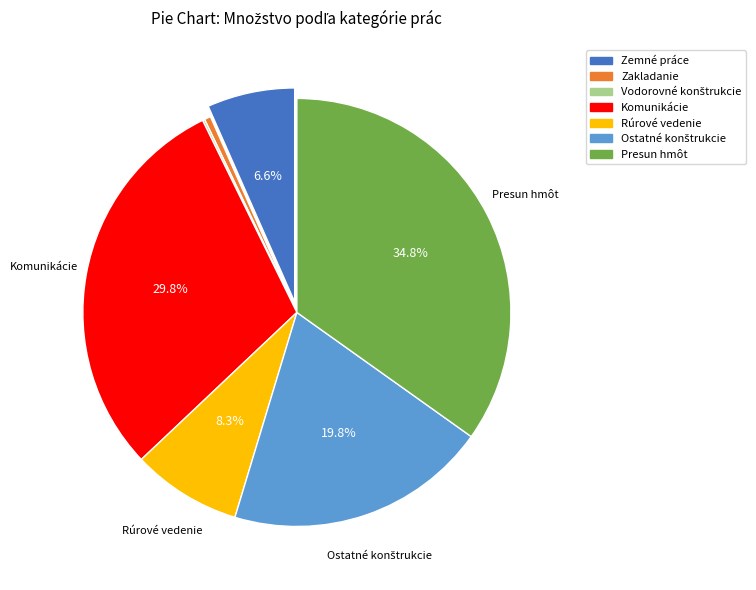

What percentage is the Zemné práce slice, to the nearest percent?

7%